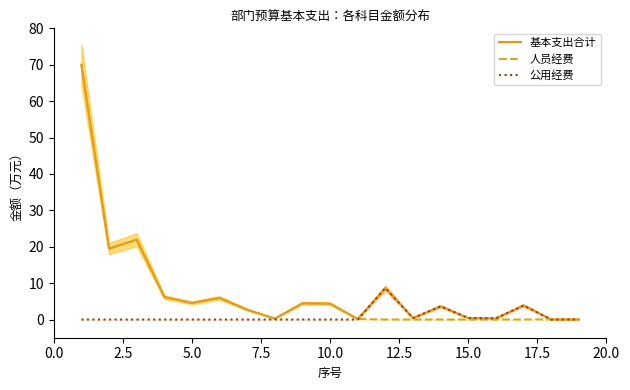

How many interior local peaks does the 基本支出合计 series have?

6